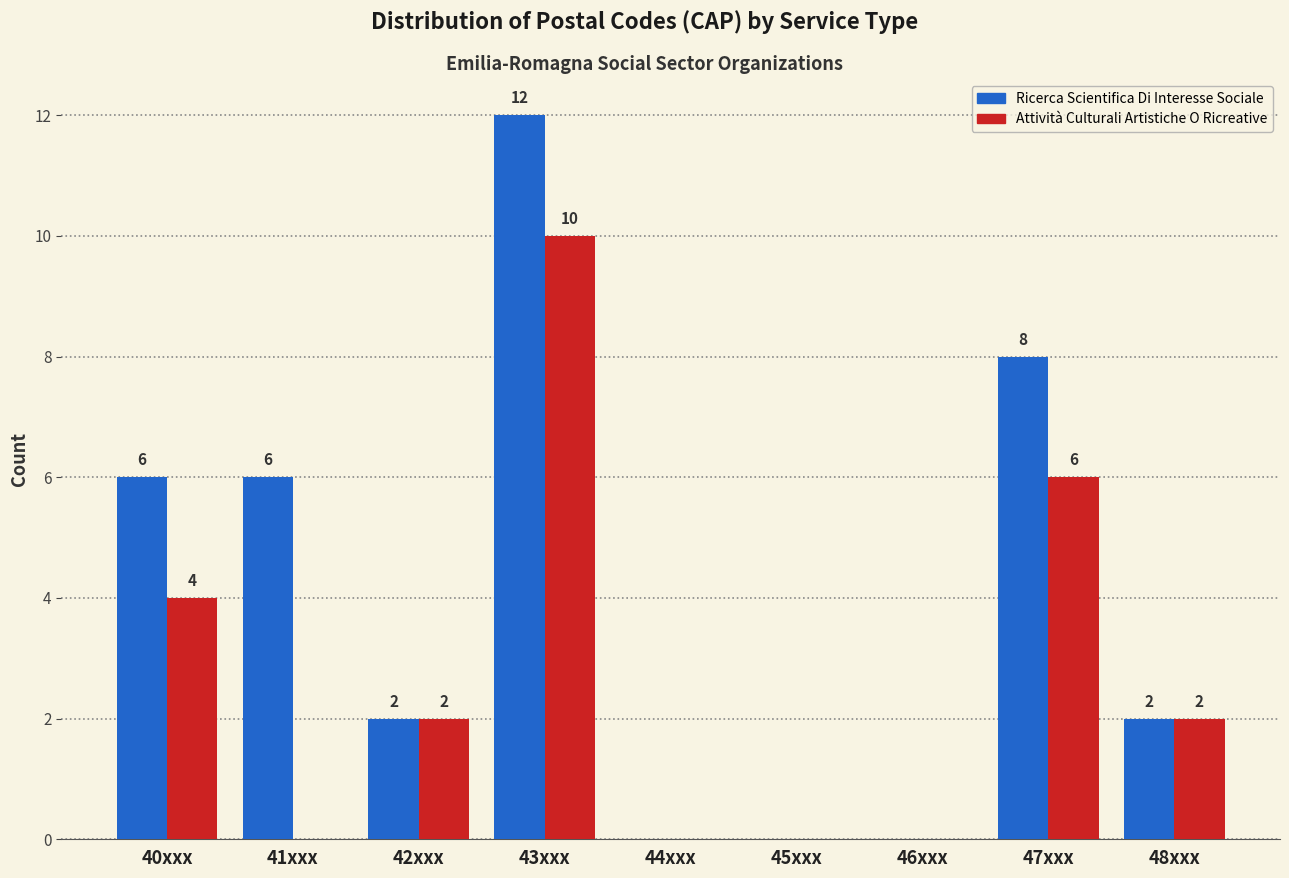

Reading left to right, extract all data points from this chart.

Ricerca Scientifica Di Interesse Sociale: 40xxx=6	41xxx=6	42xxx=2	43xxx=12	44xxx=0	45xxx=0	46xxx=0	47xxx=8	48xxx=2
Attività Culturali Artistiche O Ricreative: 40xxx=4	41xxx=0	42xxx=2	43xxx=10	44xxx=0	45xxx=0	46xxx=0	47xxx=6	48xxx=2